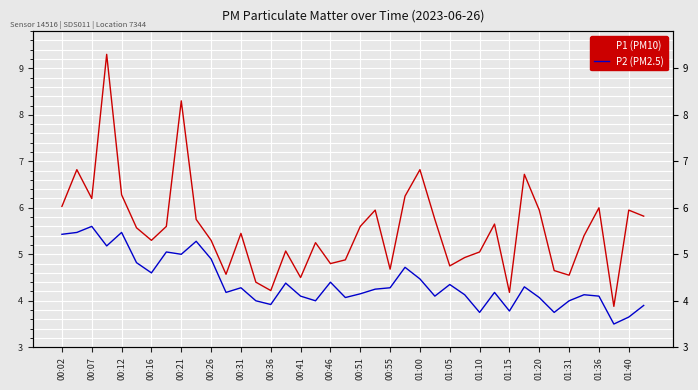

What is the difference between the maximum and minimum values in the P2 (PM2.5) series?

2.1